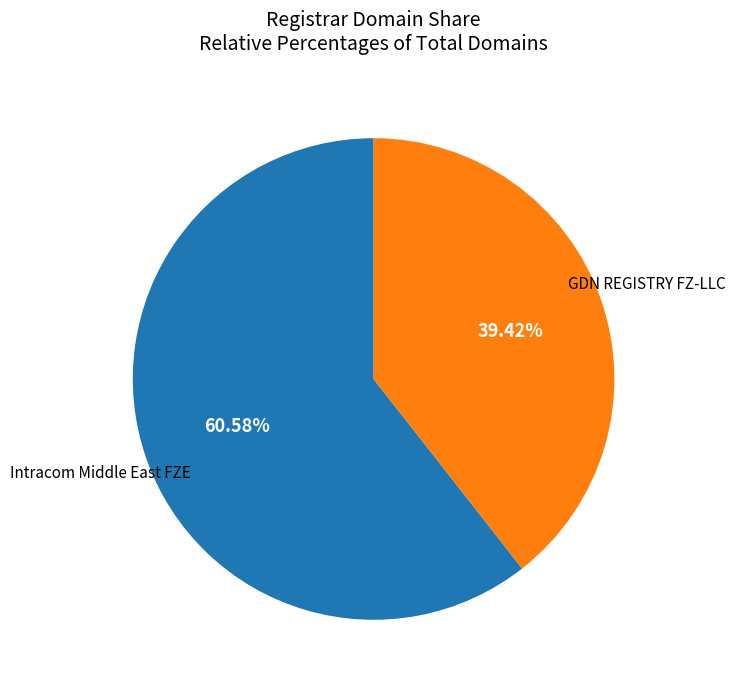

To the nearest percent, what is the average slice percentage?

50%